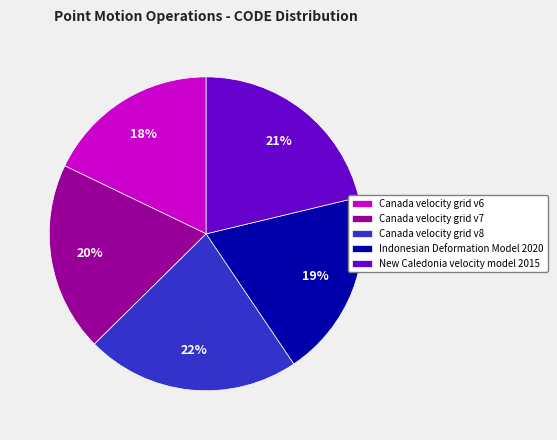

Is there any slice that represents more than half of the pie?

No